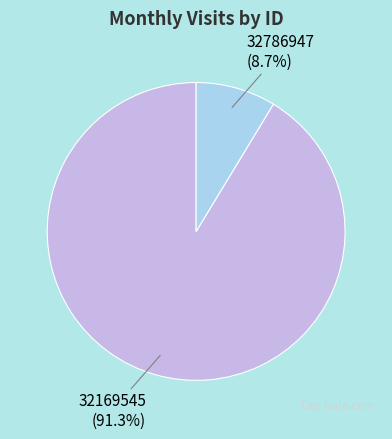

The 32786947 slice represents 9% of the pie. True or false?

True